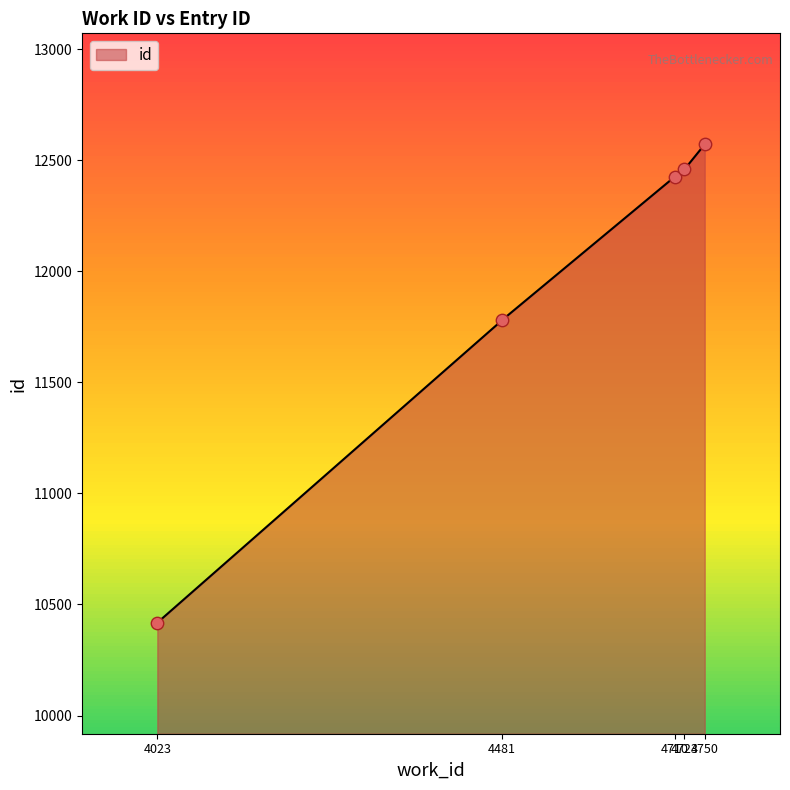

What is the ratio of the value at 4710 to the value at 4481?

1.1